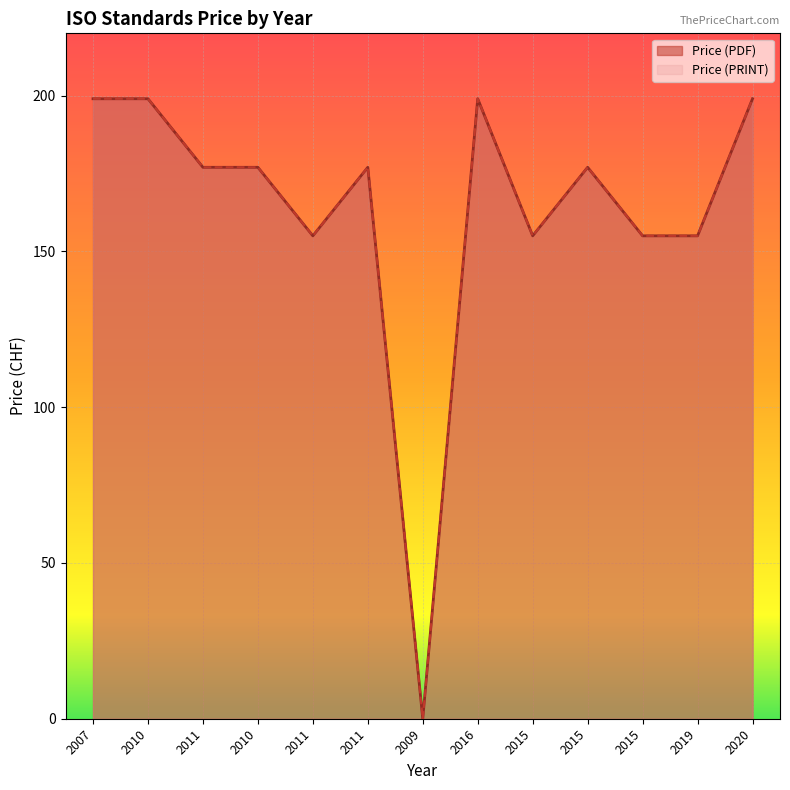

Which has a higher value, 2010 or 2019?

2010